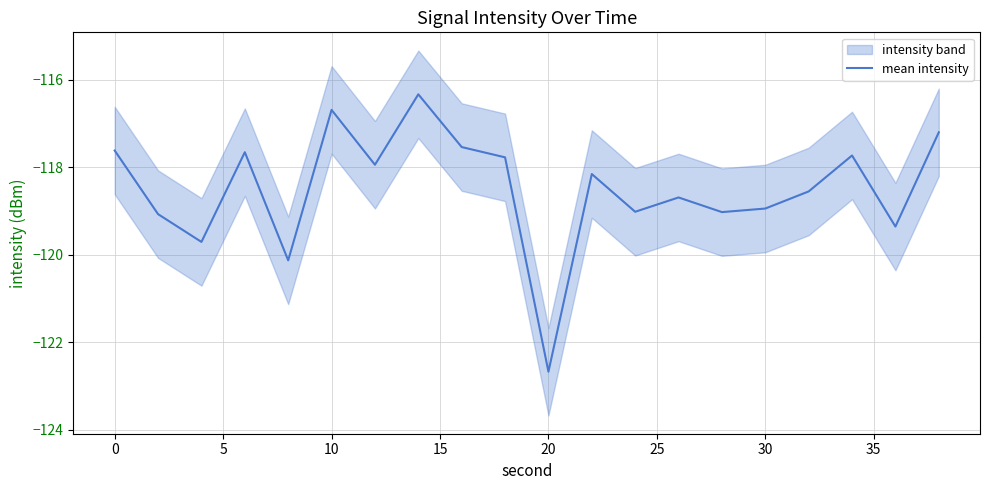

How many data points are less than -118?

11